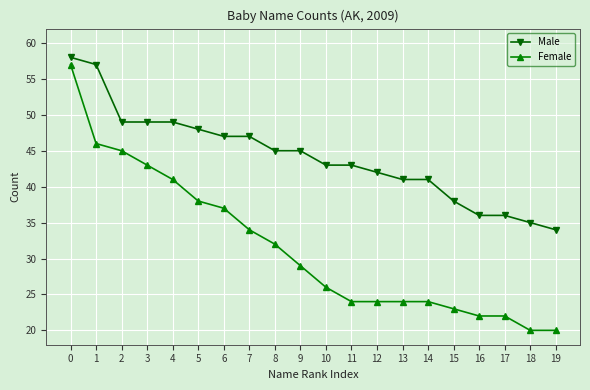

True or false: Female has more than 2 interior local peaks.

False